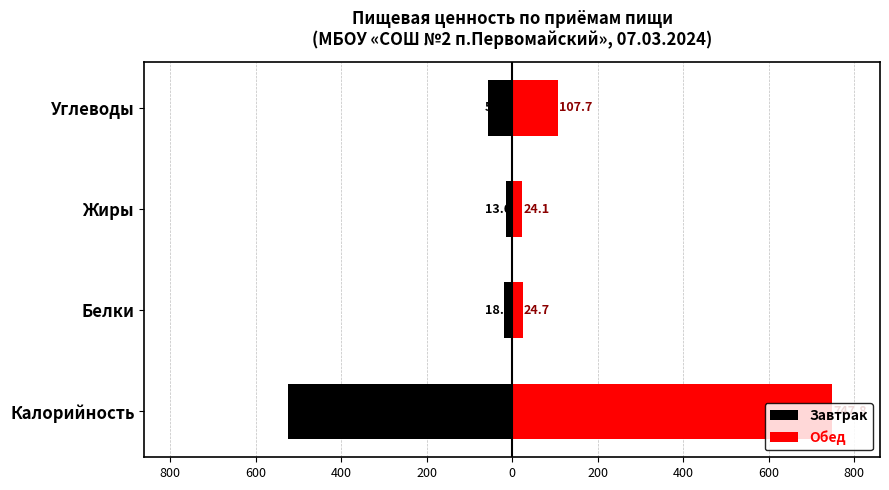

Are the bars grouped side by side (vs. stacked)?

Yes